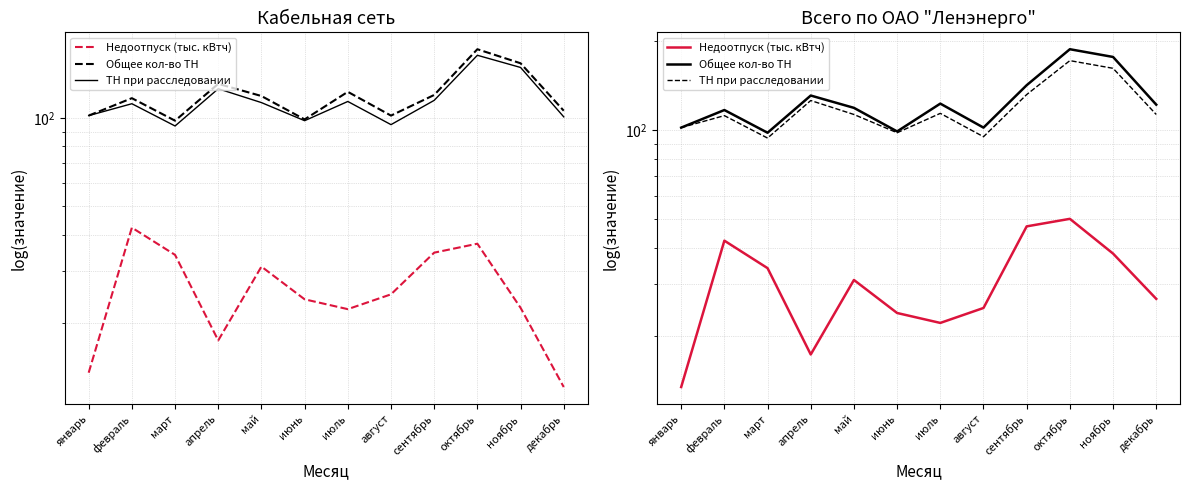

What is the minimum value shown in the chart?

13.5